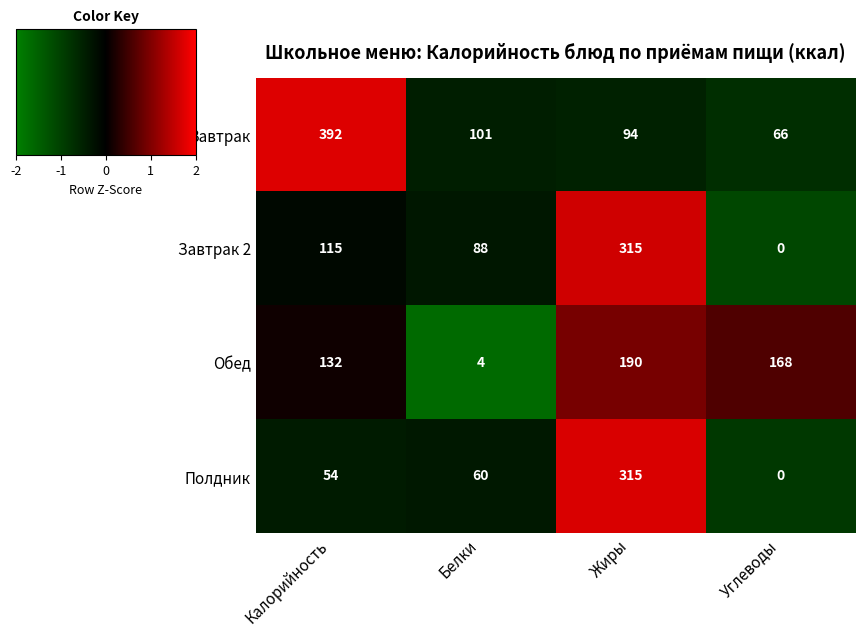

At which category is the sum across all series the highest?

Жиры